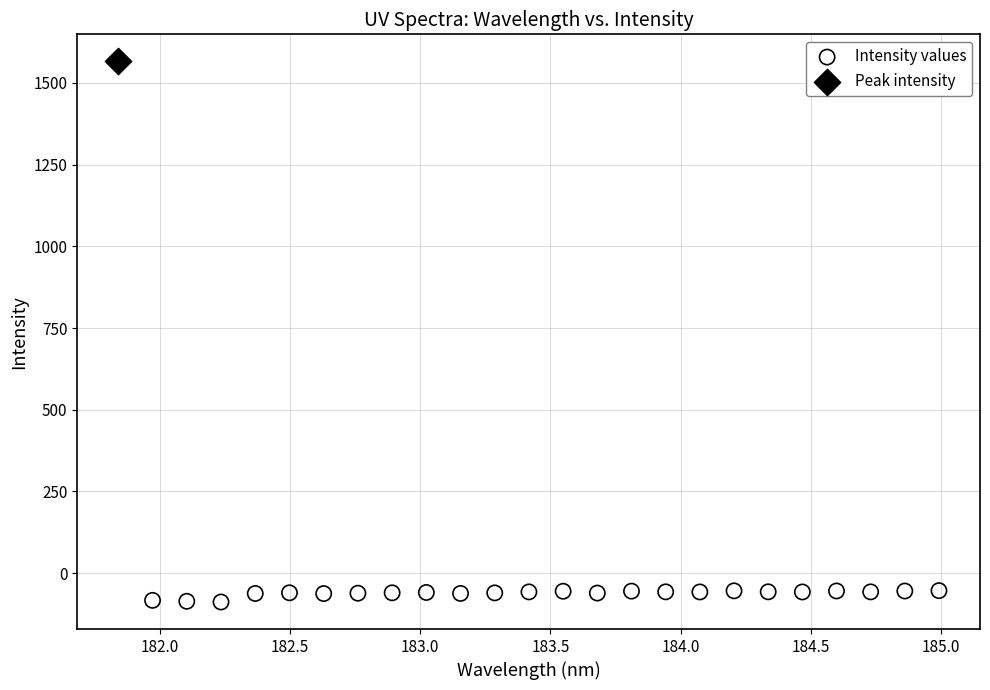

What are all the series names shown in the legend?

Intensity values, Peak intensity